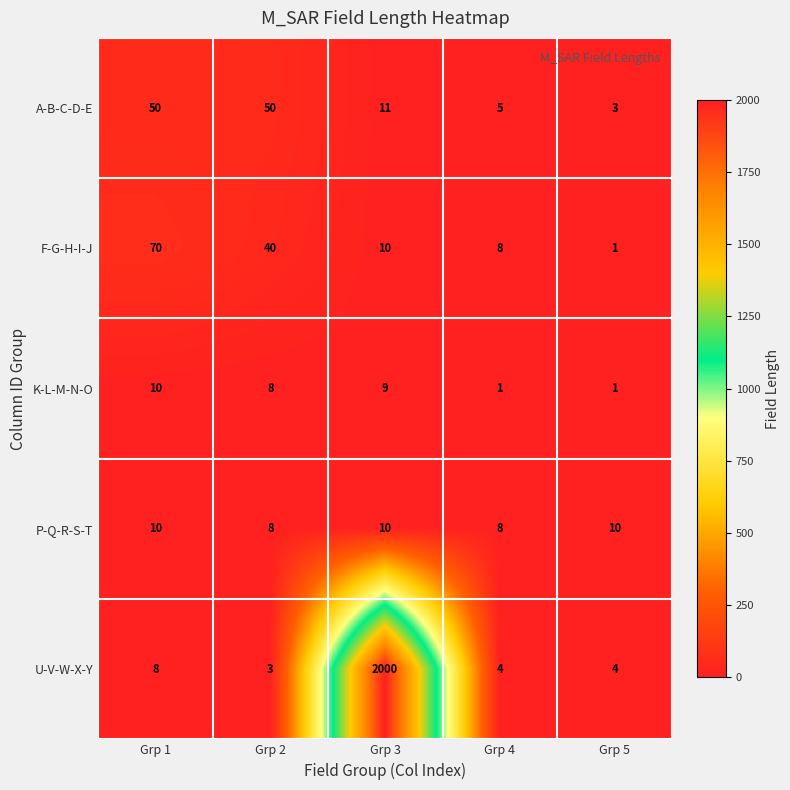

At which category is the sum across all series the highest?

Grp 3